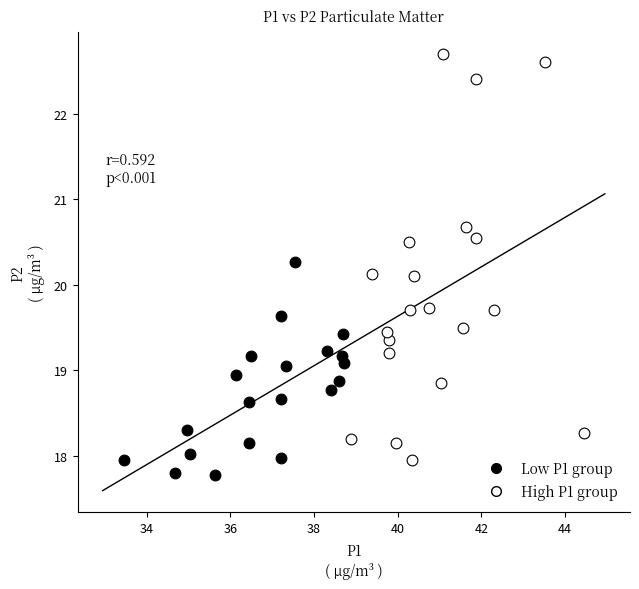

Which series reaches the maximum Y coordinate?

High P1 group